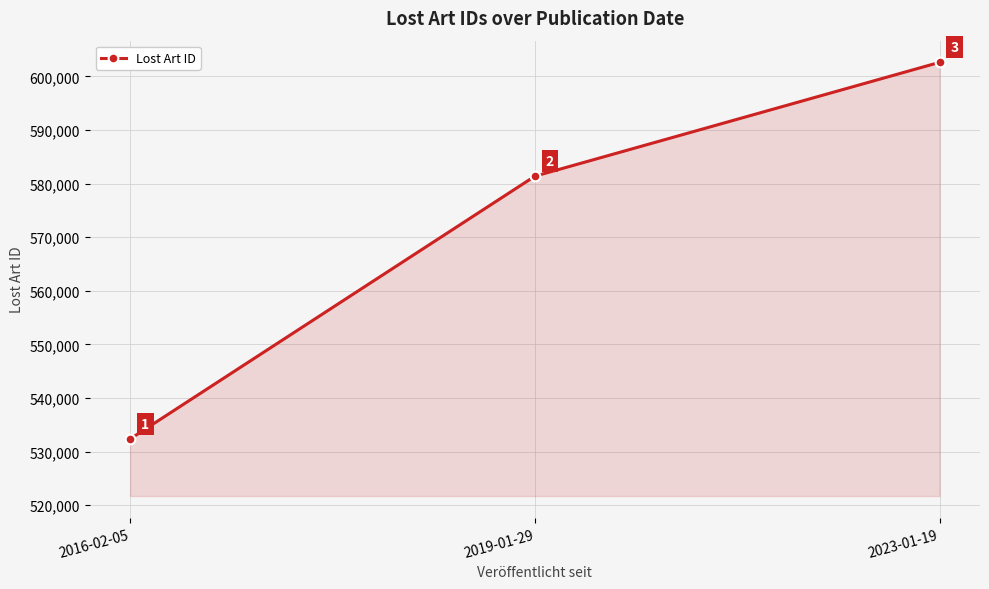

The chart shows a value of 756058 at 2019-01-29. True or false?

False